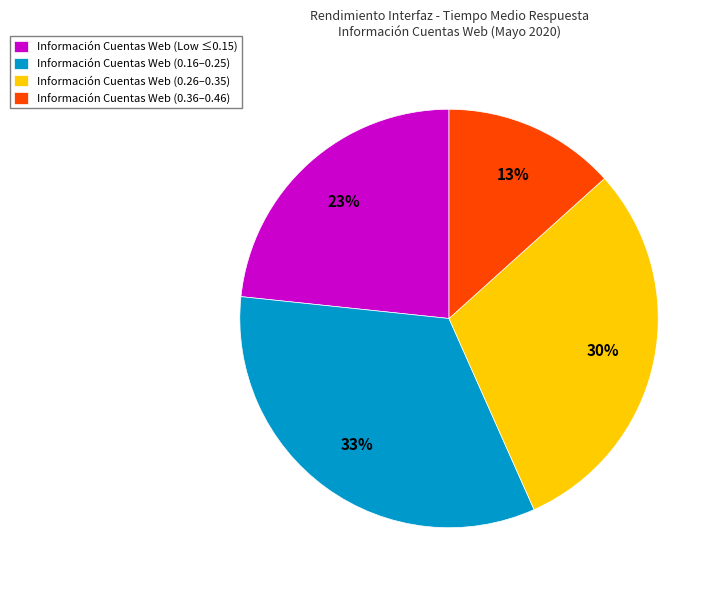

The Información Cuentas Web (0.36–0.46) slice represents 13% of the pie. True or false?

True